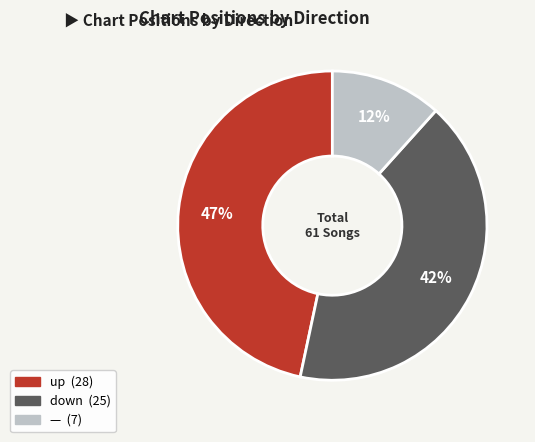

Does any single category account for the majority?

No